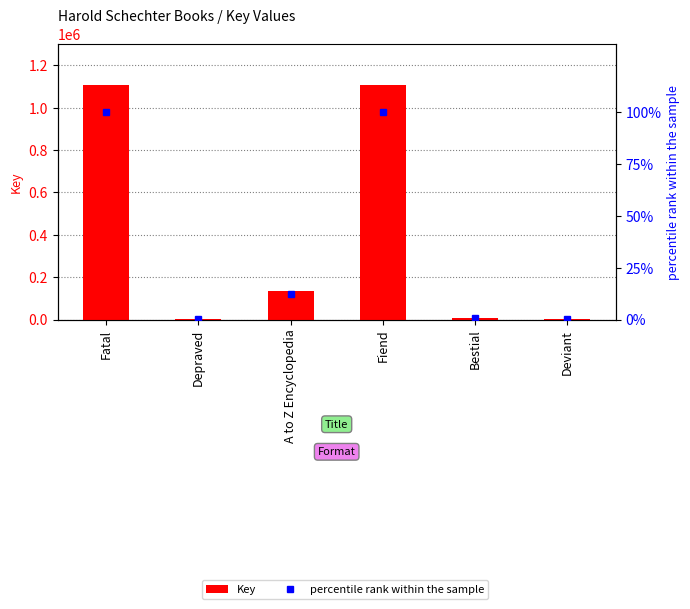

What is the difference between the maximum and minimum values in the percentile rank within the sample series?

99.8